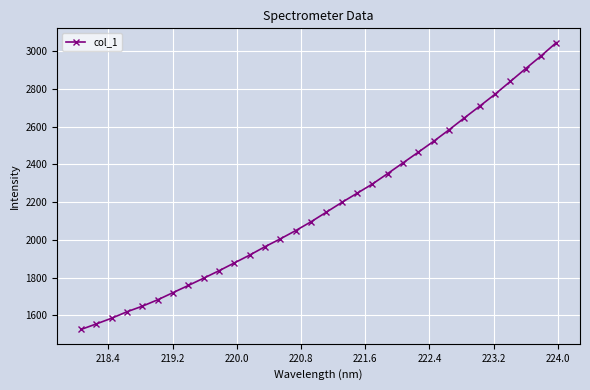

What is the value of the 19th point from the left?

2246.5